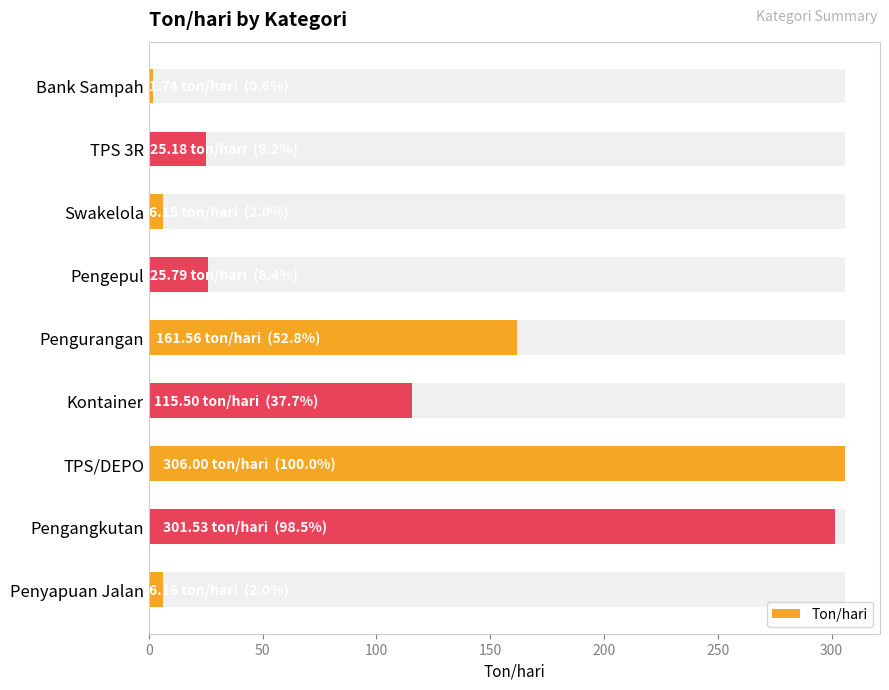

True or false: the data shows 93.1 at TPS/DEPO.

False